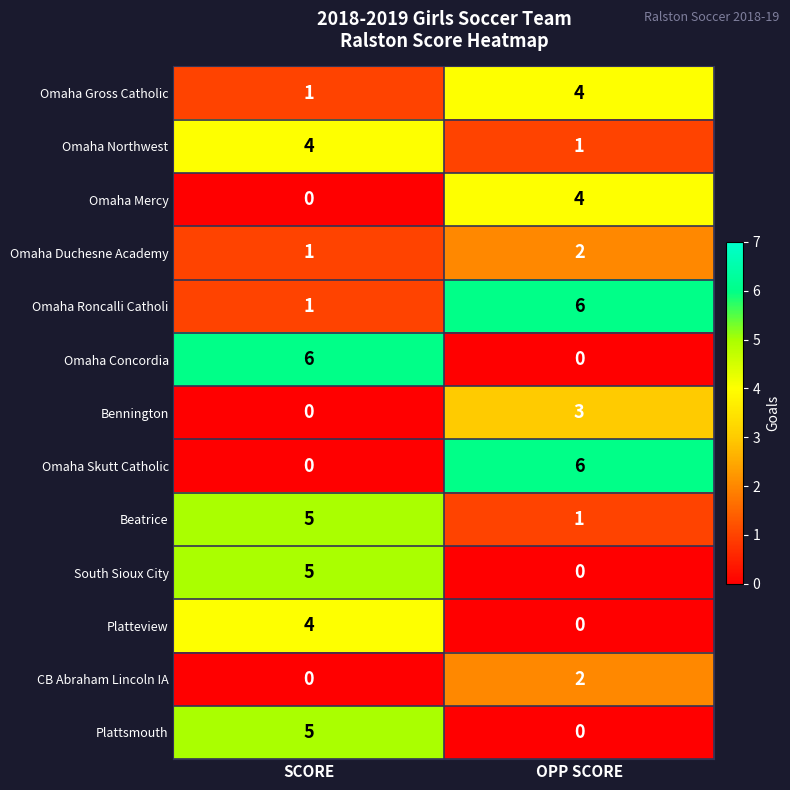

What is the difference between the maximum and minimum values in the Beatrice series?

4